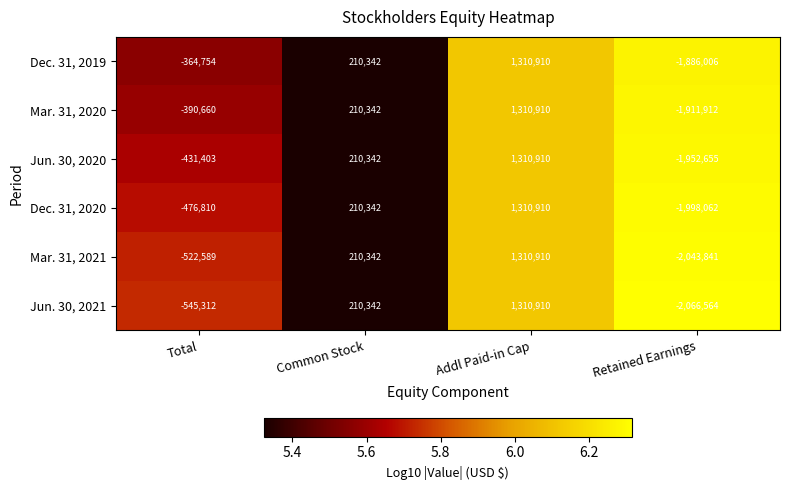

The value of Mar. 31, 2020 at Retained Earnings is -1911912. True or false?

True